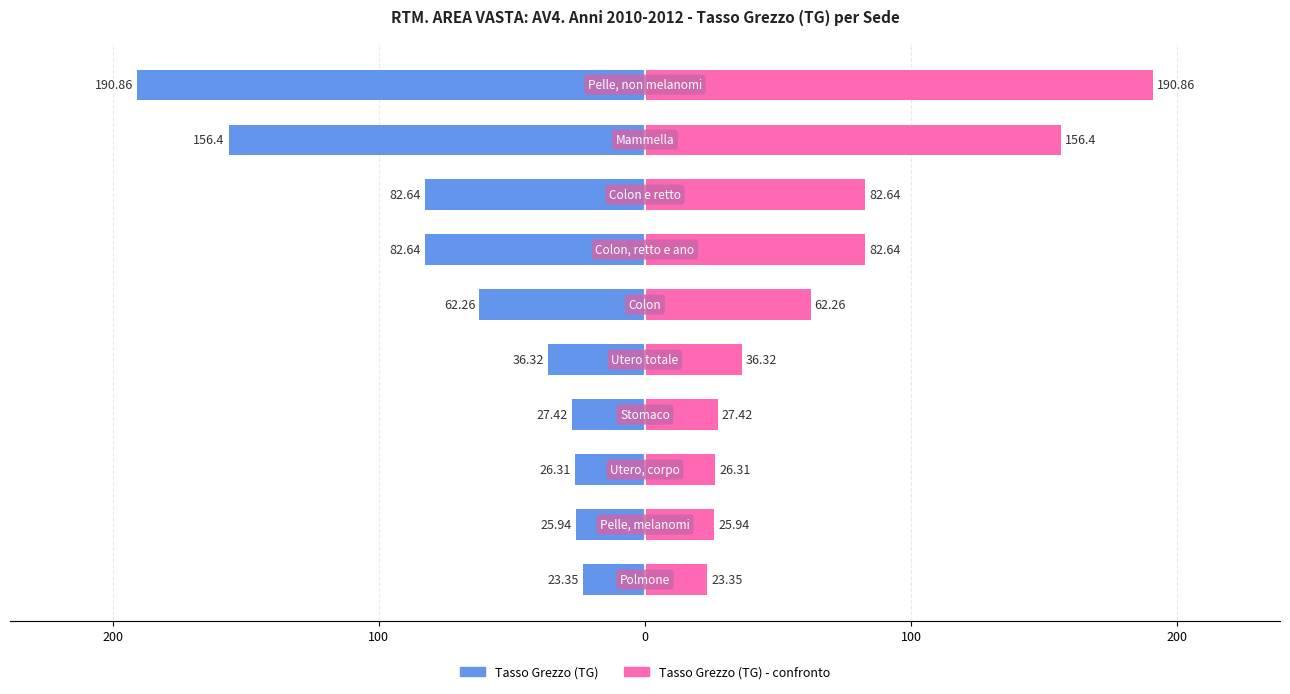

What is the approximate value of Tasso Grezzo (TG) - confronto at 7?

82.6